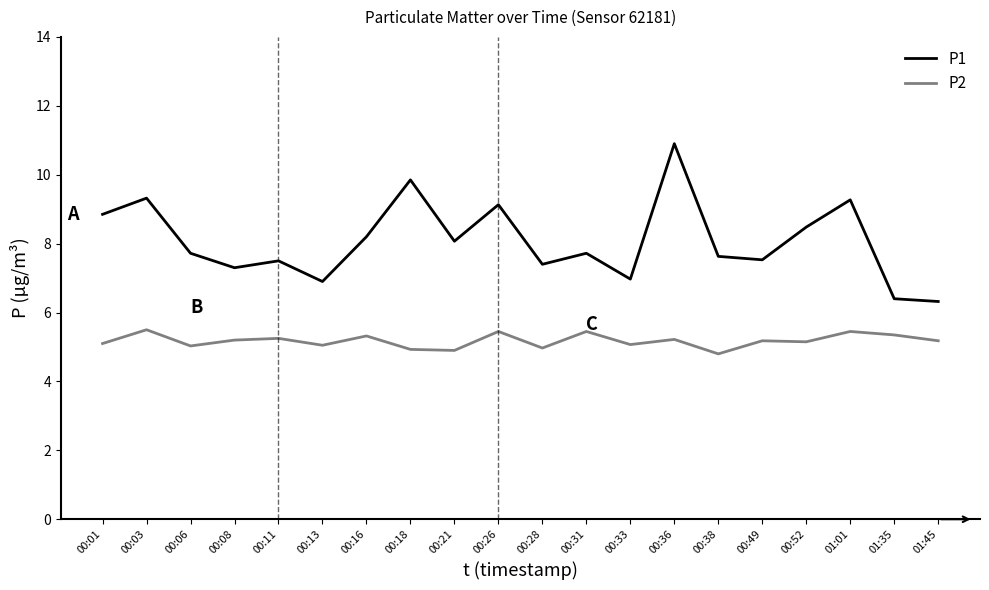

True or false: P2 and P1 cross at least once.

False